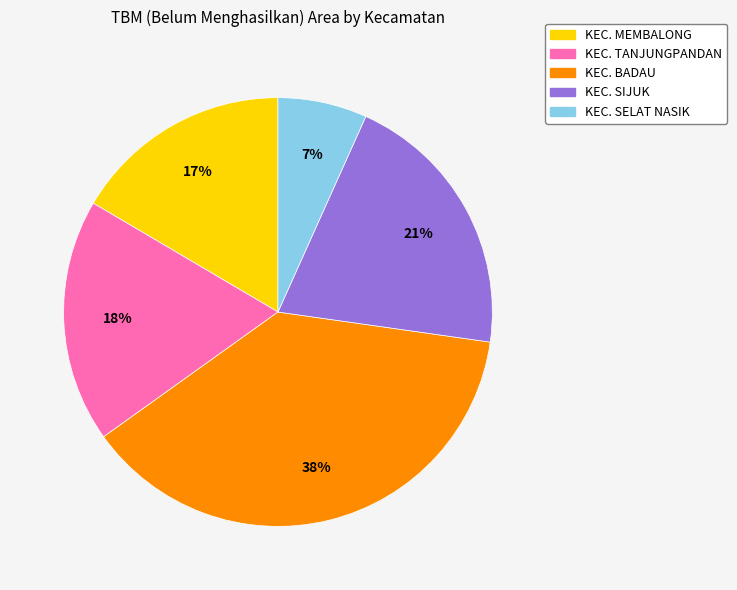

Do KEC. BADAU and KEC. SIJUK together represent more than half of the pie?

Yes